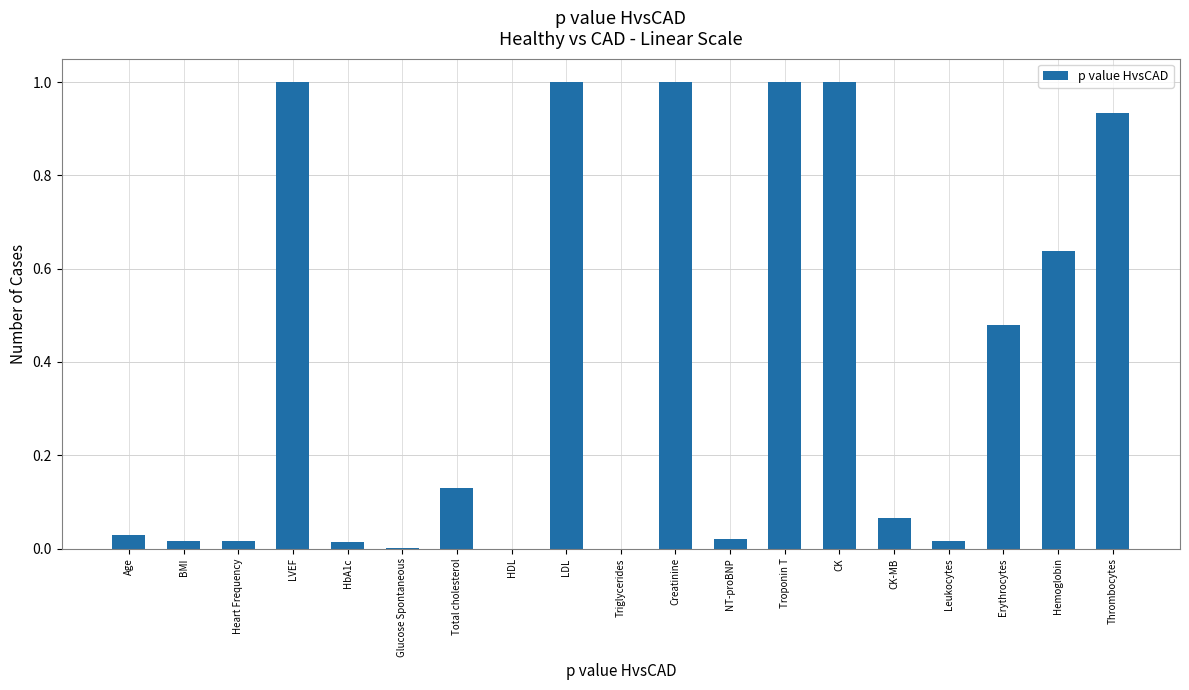

Which has a higher value, Total cholesterol or BMI?

Total cholesterol